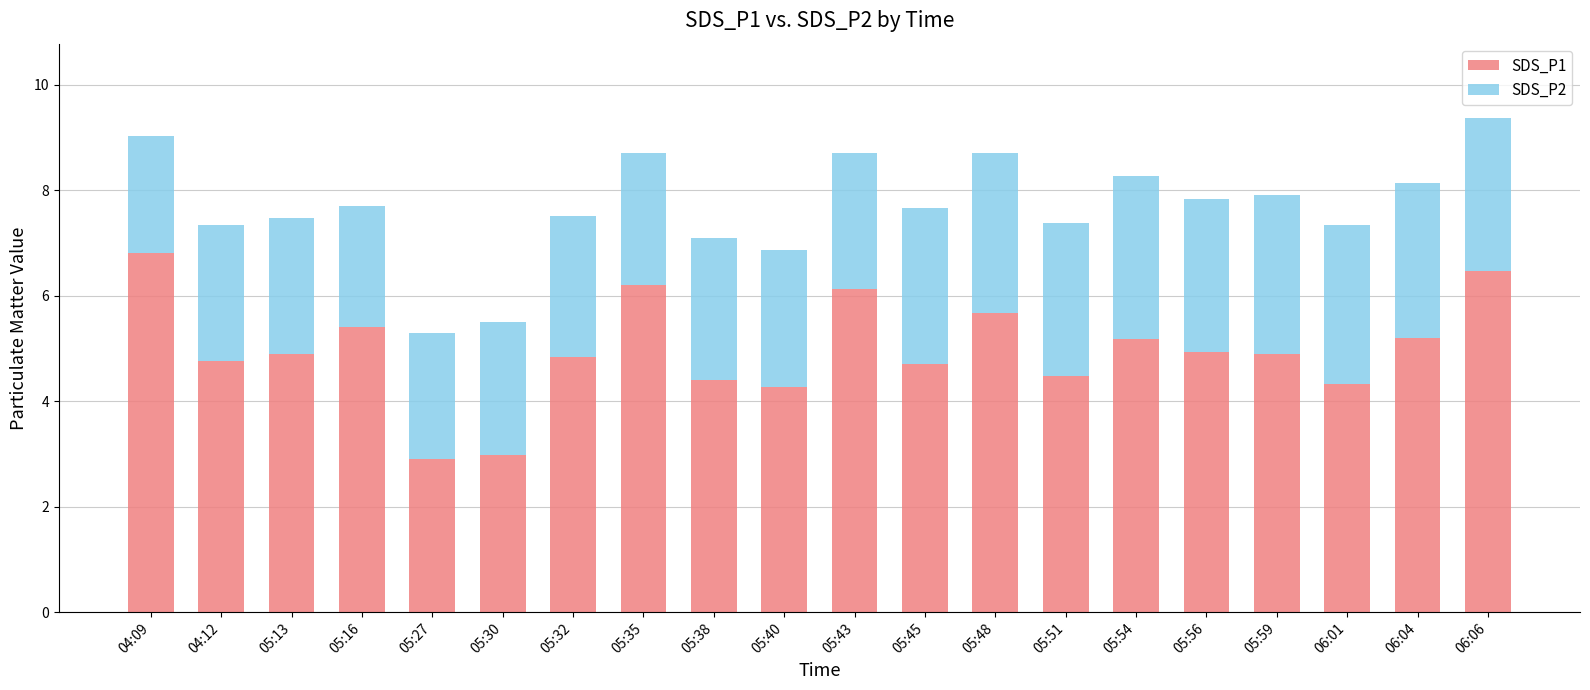

What are all the series names shown in the legend?

SDS_P1, SDS_P2